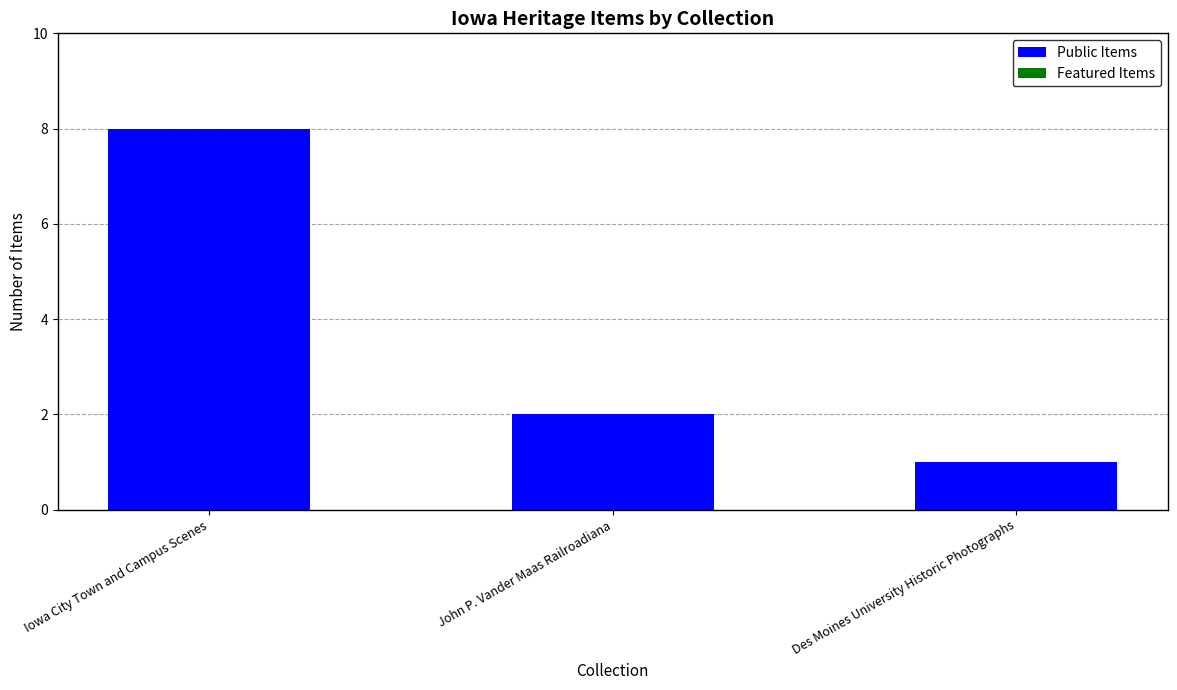

What position from the left is Des Moines University Historic Photographs?

3